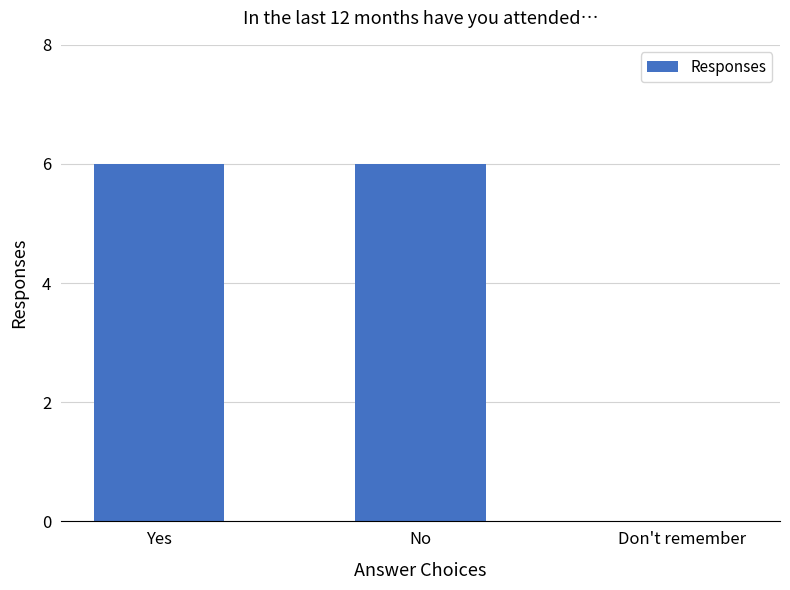

Does the chart contain stacked bars?

No